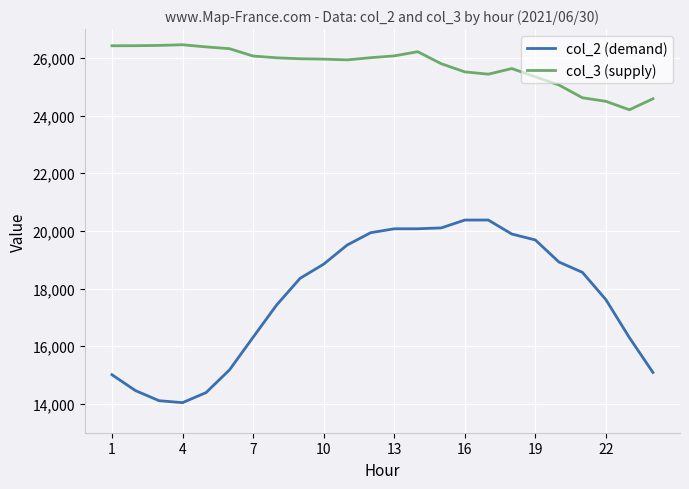

Which series has the largest total across all categories?

col_3 (supply)